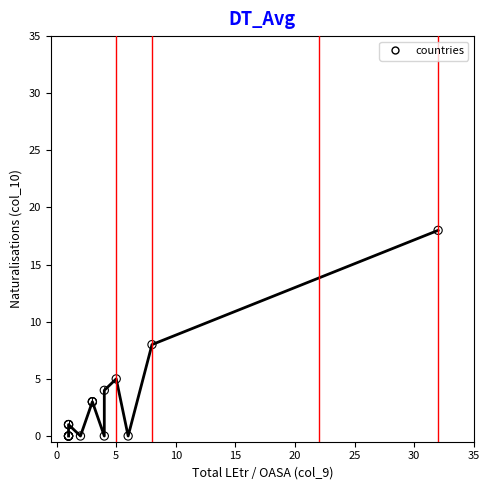

What Y value in the scatter plot is closest to 9?

8